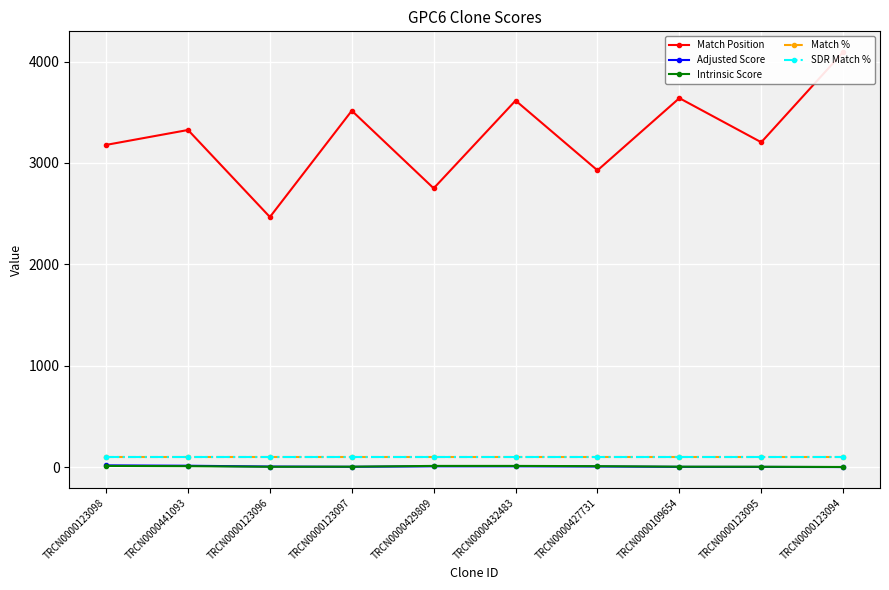

Which category has the highest value in the Match Position series?

TRCN0000123094